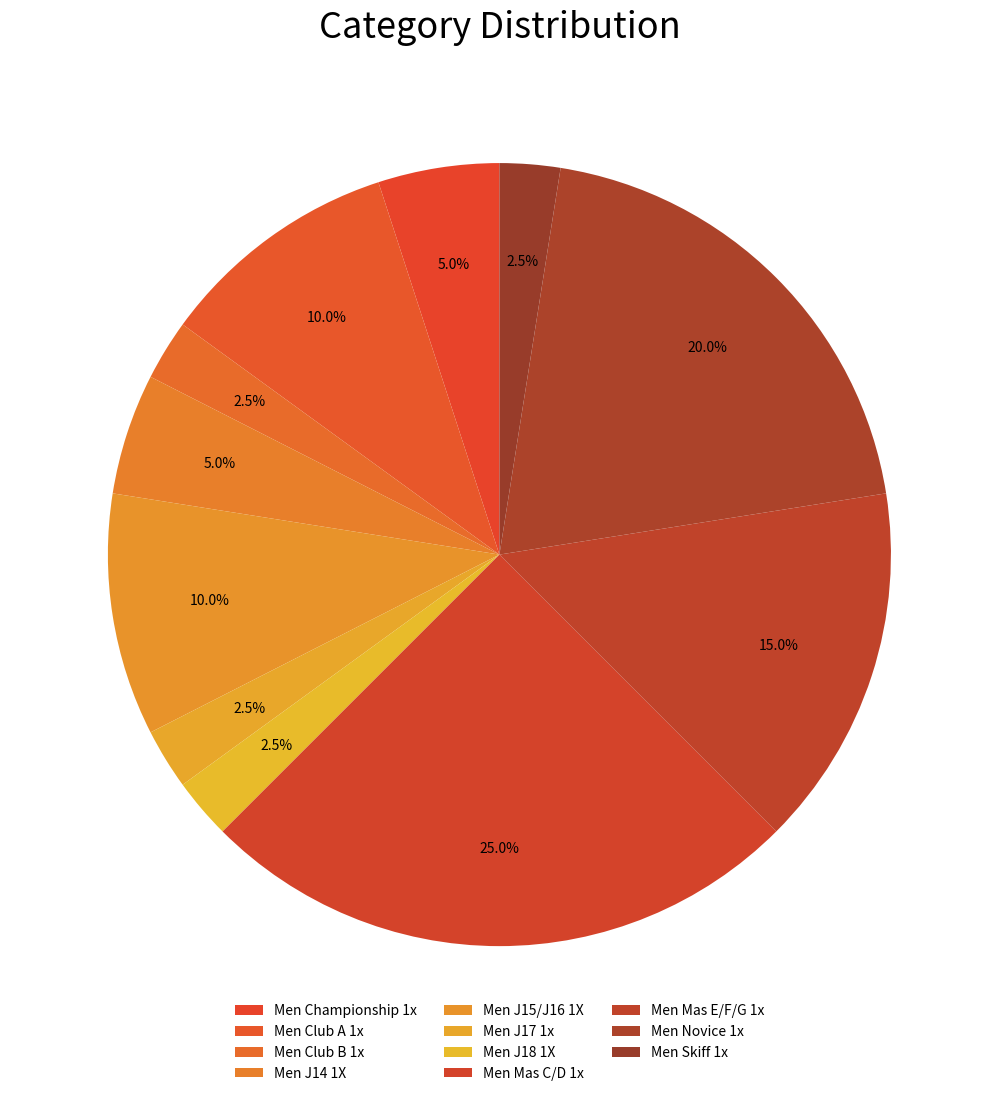

To the nearest percent, what is the average slice percentage?

9%